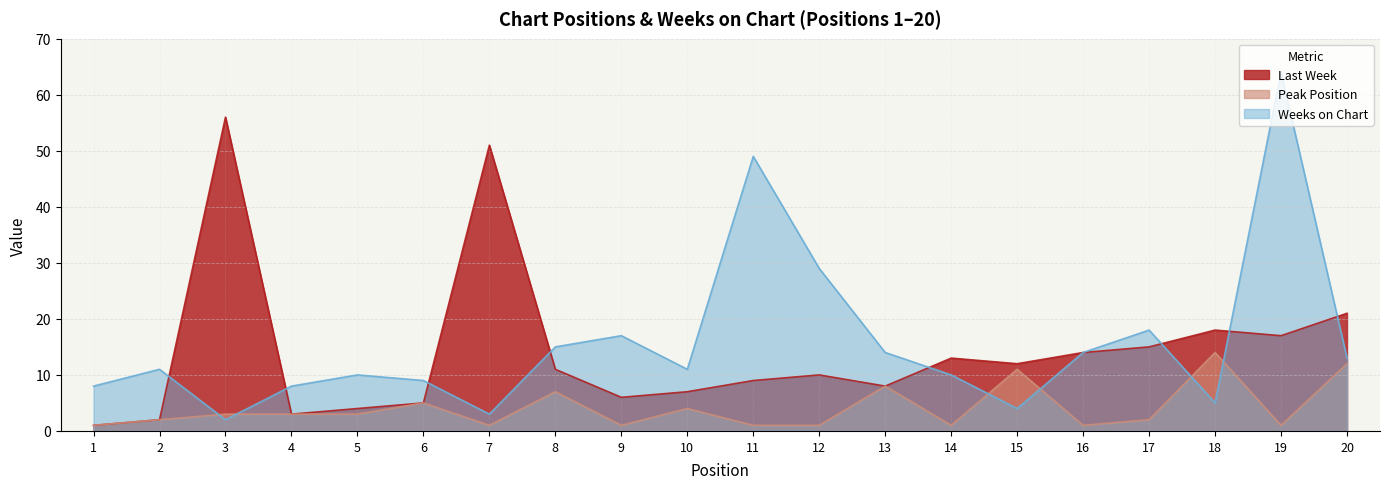

What is the difference between the maximum and minimum values in the Last Week series?

55